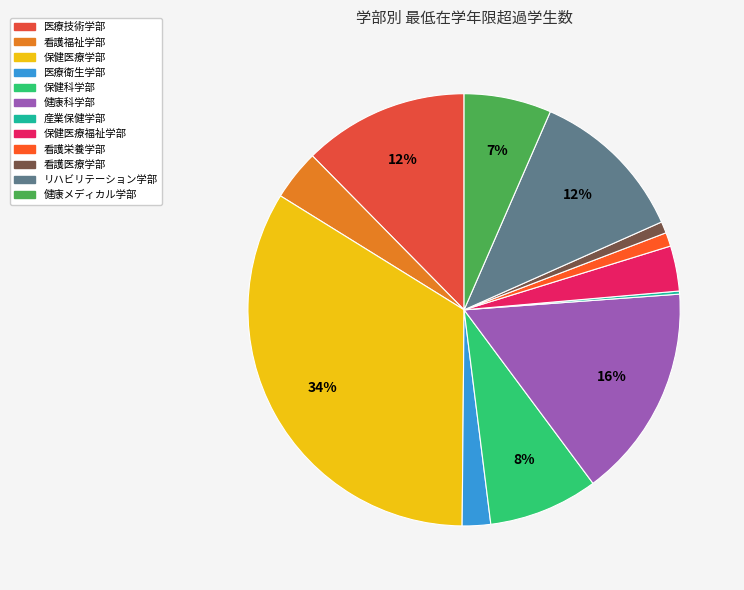

Which category has the biggest portion of the pie?

保健医療学部